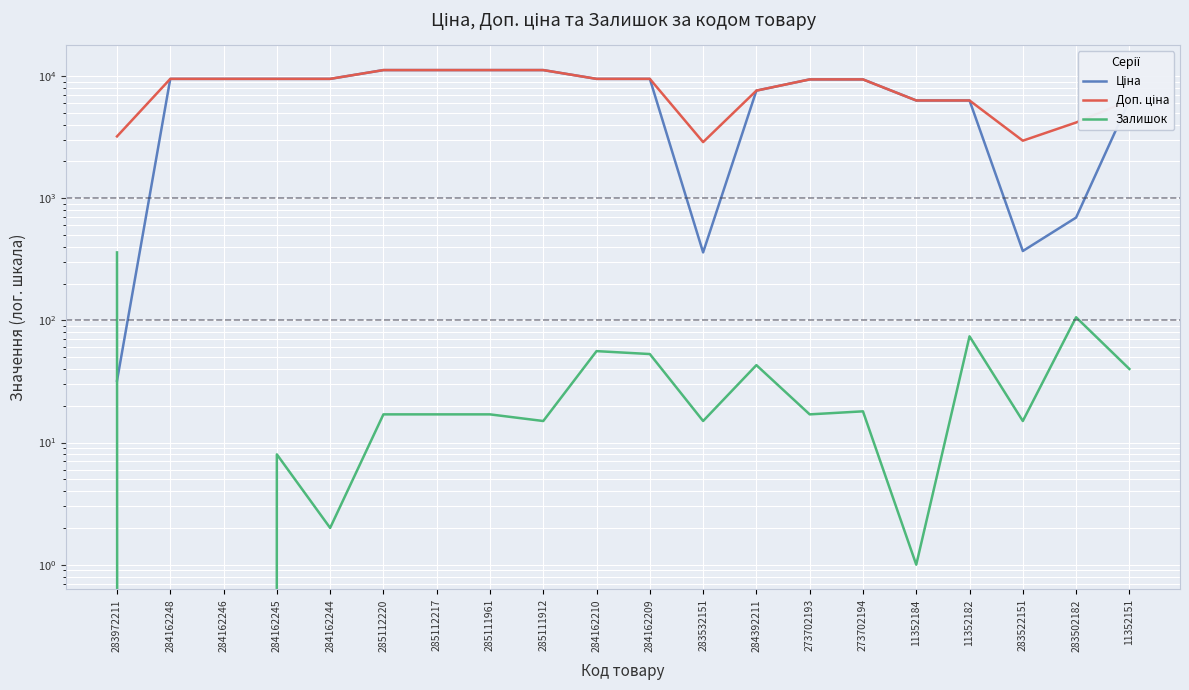

True or false: Залишок and Ціна cross at least once.

True